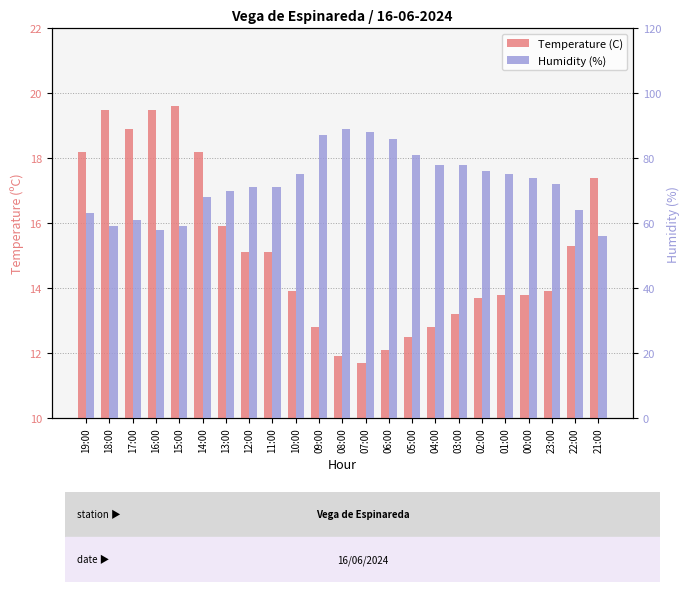

Reading left to right, list all the values displayed in this chart.

Temperature (C): 19:00=18.2	18:00=19.5	17:00=18.9	16:00=19.5	15:00=19.6	14:00=18.2	13:00=15.9	12:00=15.1	11:00=15.1	10:00=13.9	09:00=12.8	08:00=11.9	07:00=11.7	06:00=12.1	05:00=12.5	04:00=12.8	03:00=13.2	02:00=13.7	01:00=13.8	00:00=13.8	23:00=13.9	22:00=15.3	21:00=17.4
Humidity (%): 19:00=63.0	18:00=59.0	17:00=61.0	16:00=58.0	15:00=59.0	14:00=68.0	13:00=70.0	12:00=71.0	11:00=71.0	10:00=75.0	09:00=87.0	08:00=89.0	07:00=88.0	06:00=86.0	05:00=81.0	04:00=78.0	03:00=78.0	02:00=76.0	01:00=75.0	00:00=74.0	23:00=72.0	22:00=64.0	21:00=56.0